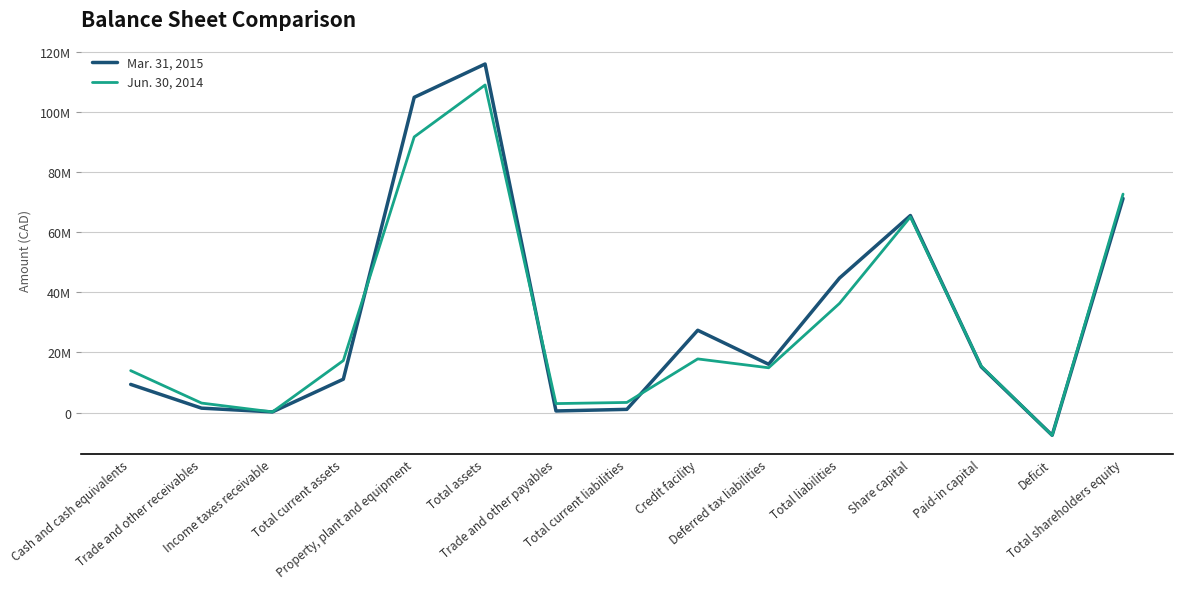

What are all the series names shown in the legend?

Mar. 31, 2015, Jun. 30, 2014